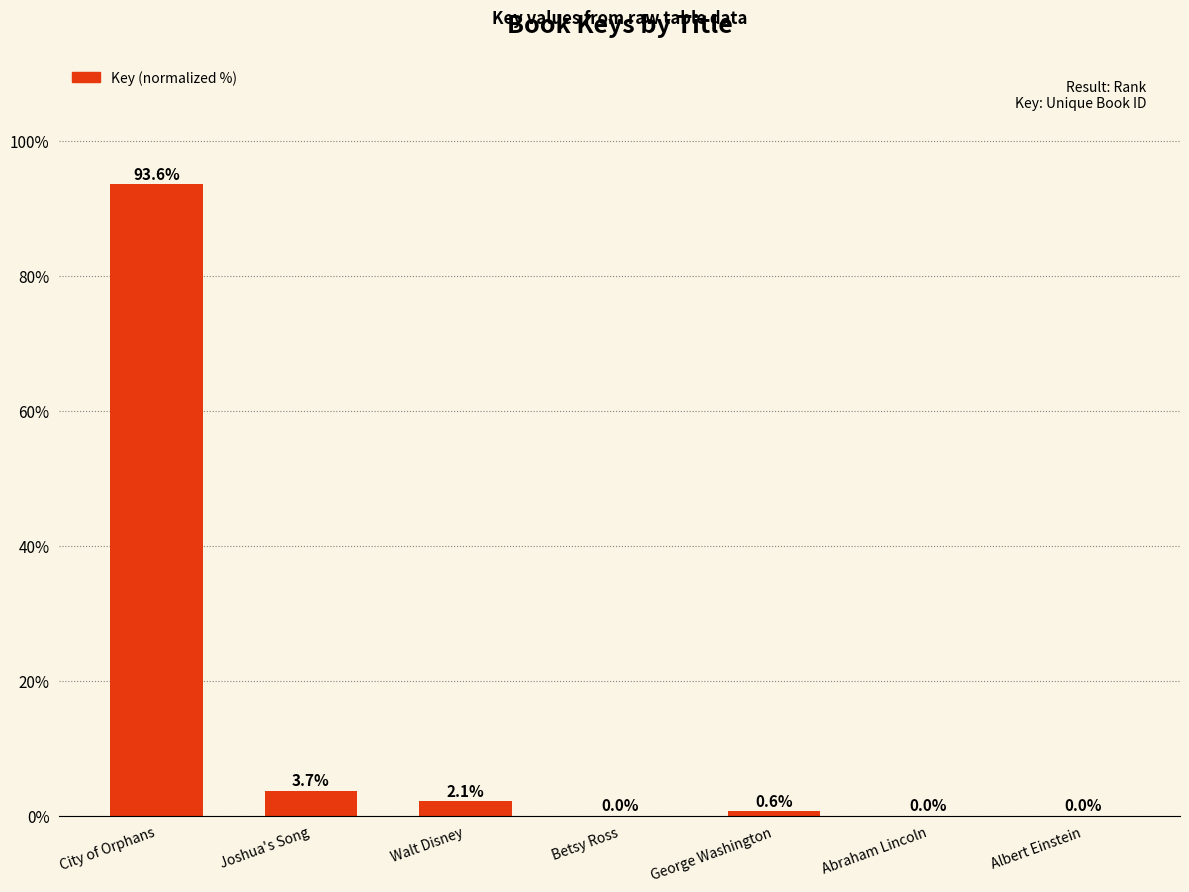

Which has a higher value, City of Orphans or Abraham Lincoln?

City of Orphans